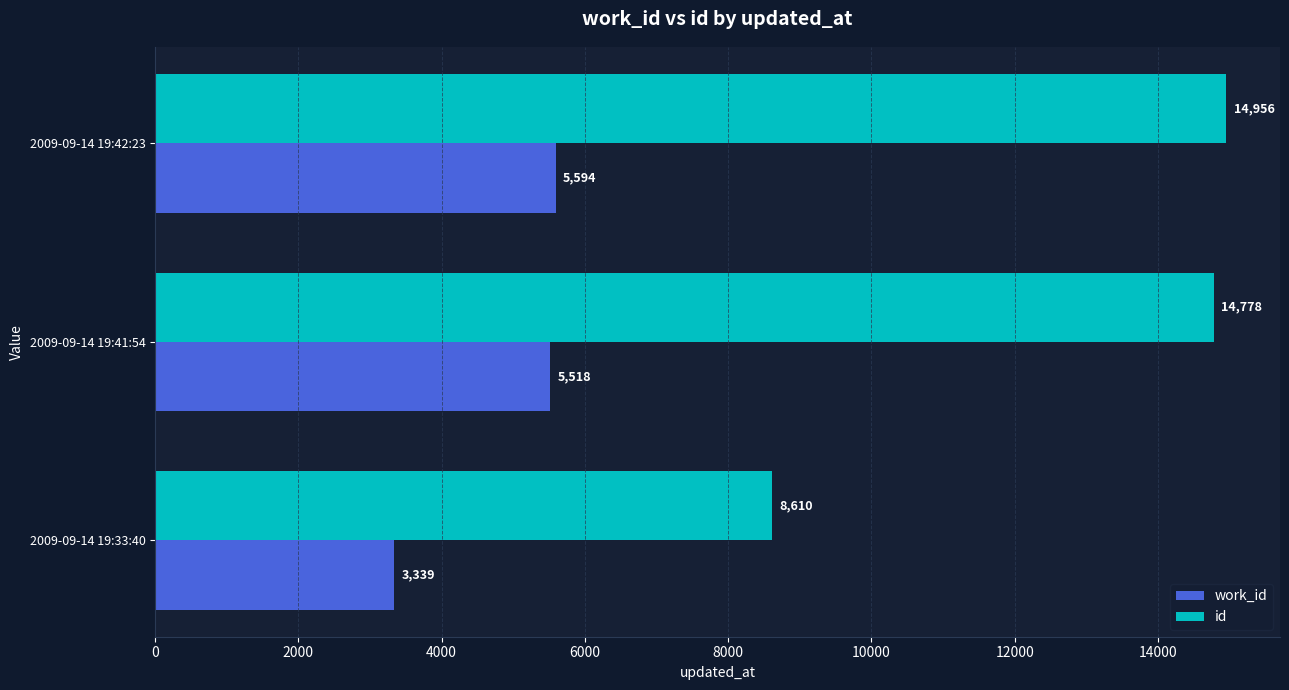

What is the difference between the maximum and minimum values in the work_id series?

2255